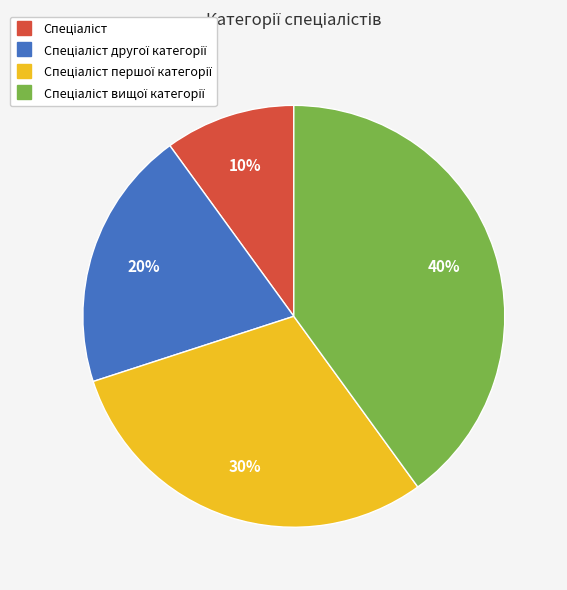

To the nearest percent, what is the difference between the largest and smallest slice percentages?

30%